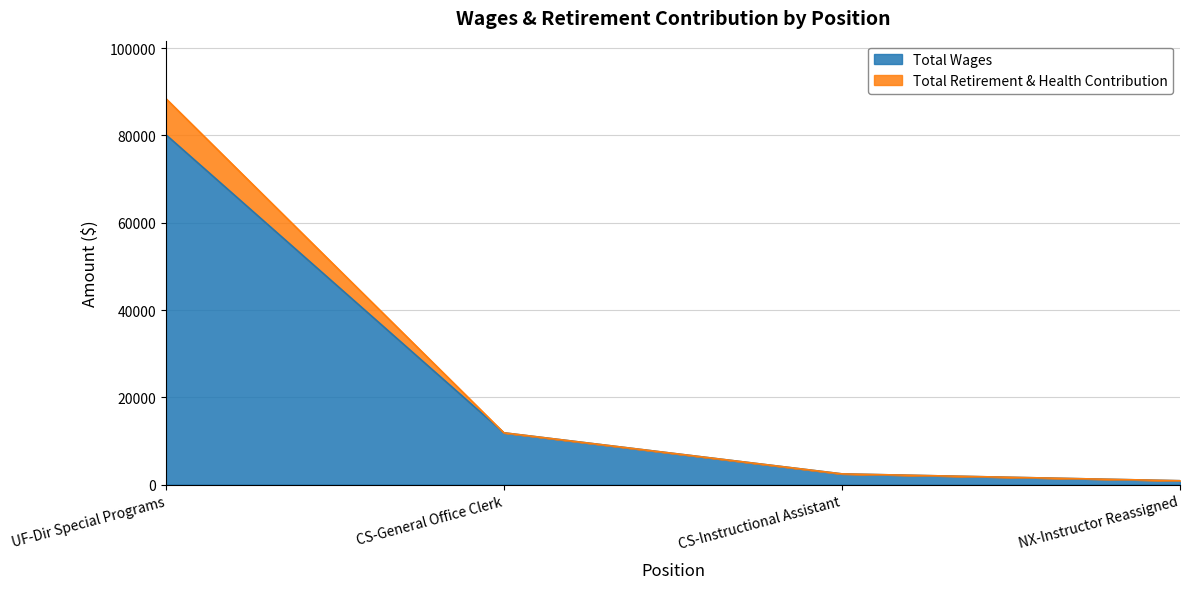

At which label is Total Wages closest to 40525?

CS-General Office Clerk